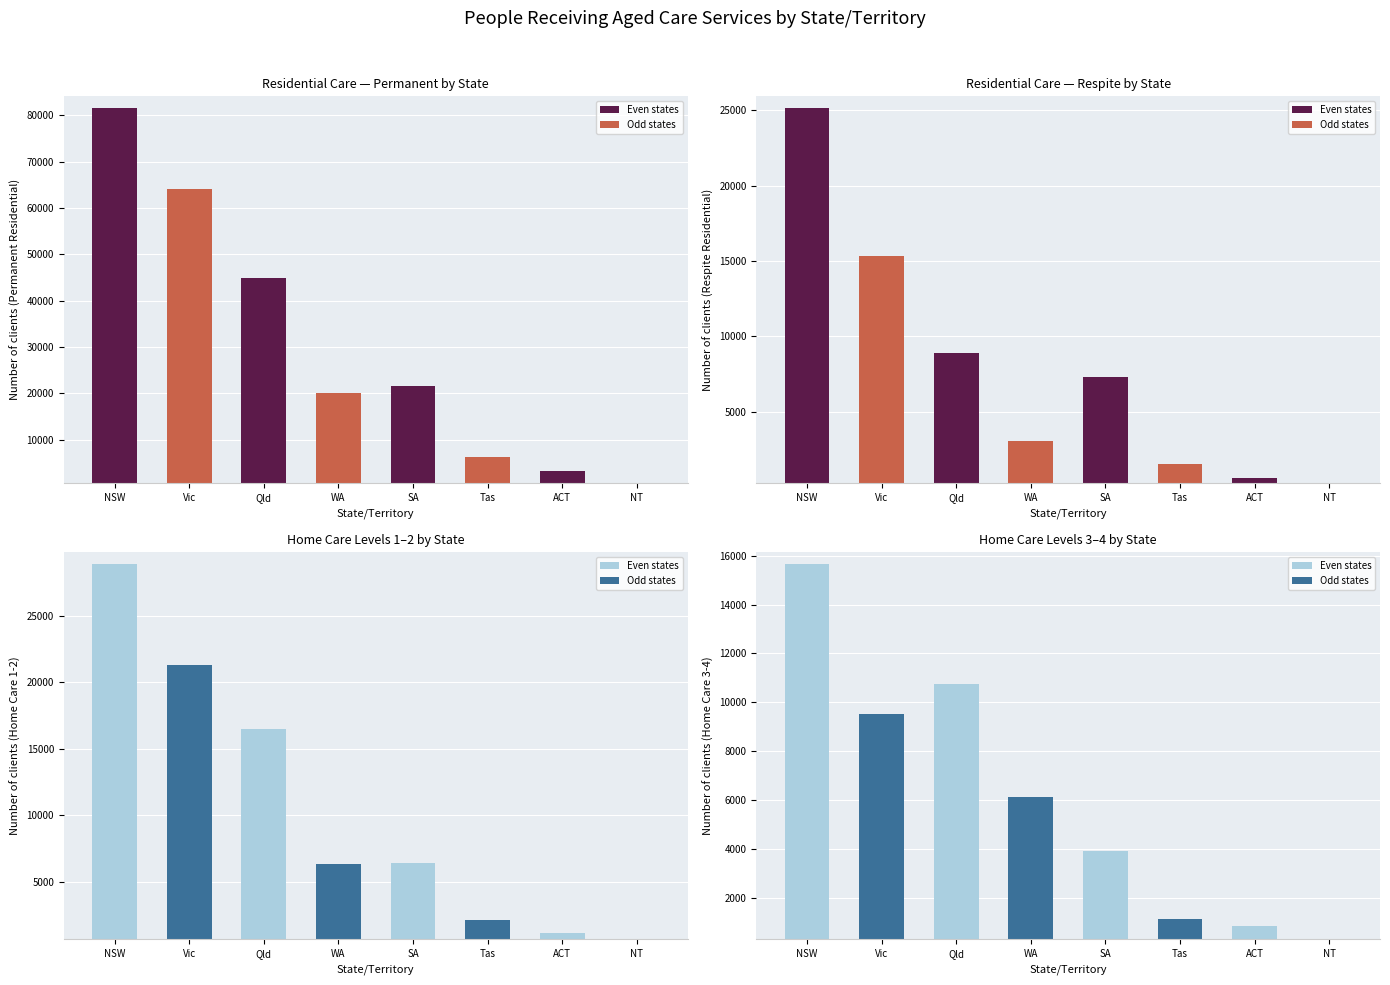

Where does the Home Care Levels 3-4 series first go above 6151?

NSW